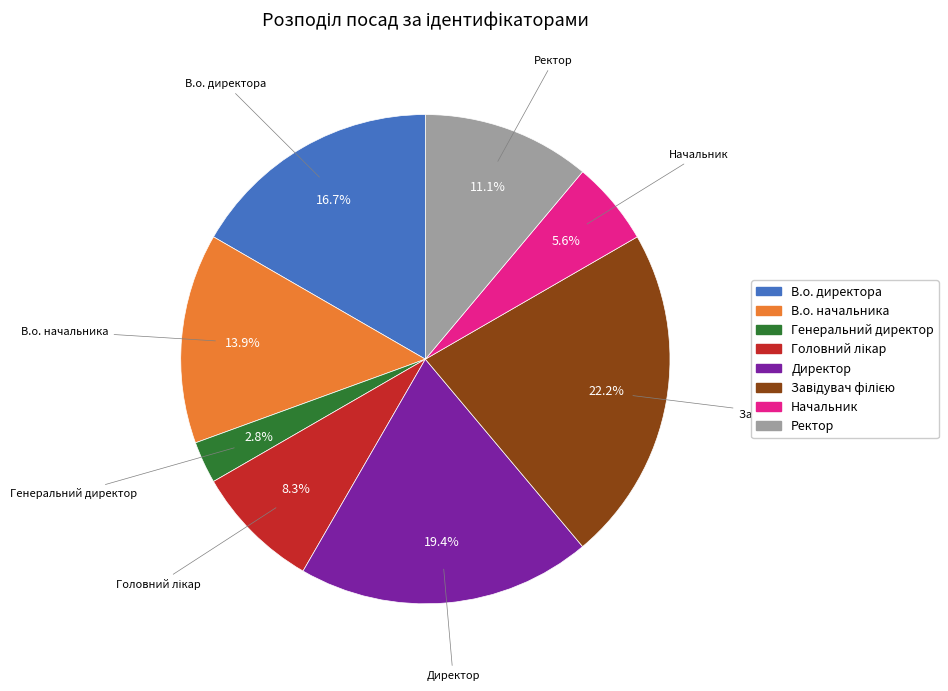

Which has a higher value, Ректор or В.о. начальника?

В.о. начальника